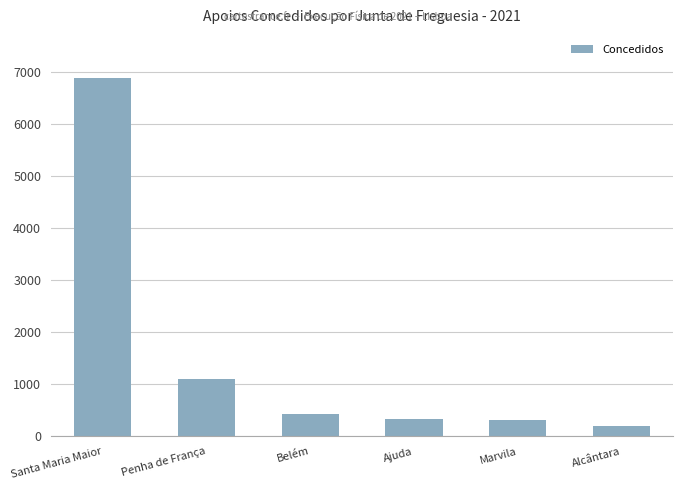

What is the label of the 2nd bar from the right?

Marvila